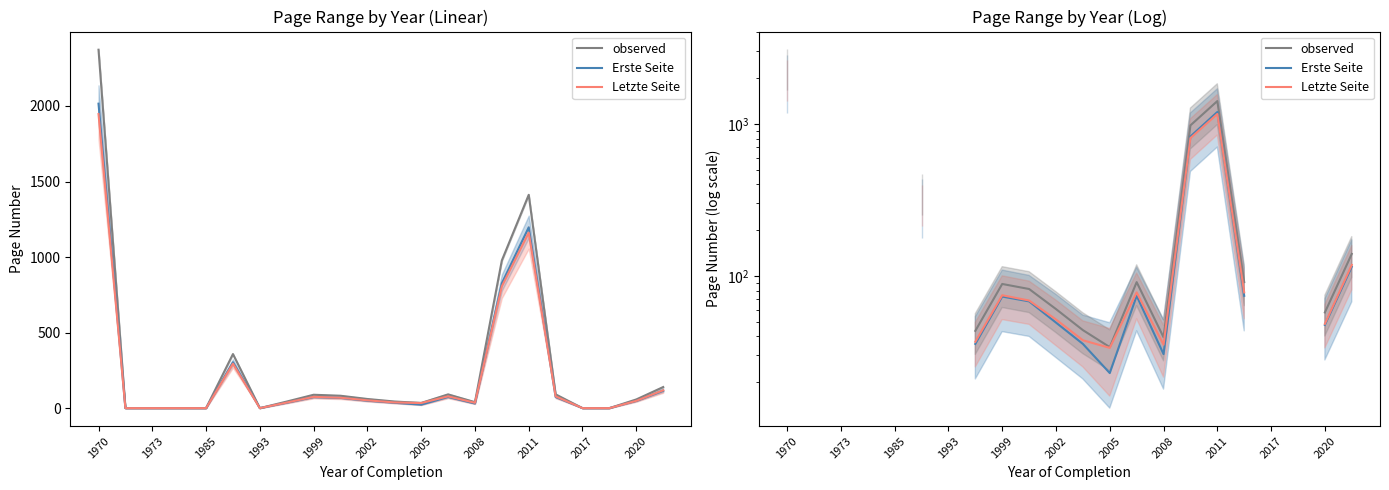

List the series in order of their peak value, lowest first.

Letzte Seite, Erste Seite, observed